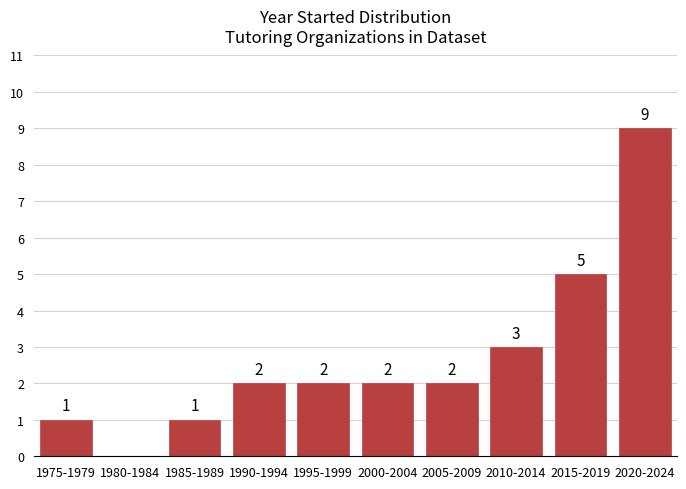

Reading left to right, transcribe all the data shown in this chart.

1975-1979=1	1980-1984=0	1985-1989=1	1990-1994=2	1995-1999=2	2000-2004=2	2005-2009=2	2010-2014=3	2015-2019=5	2020-2024=9